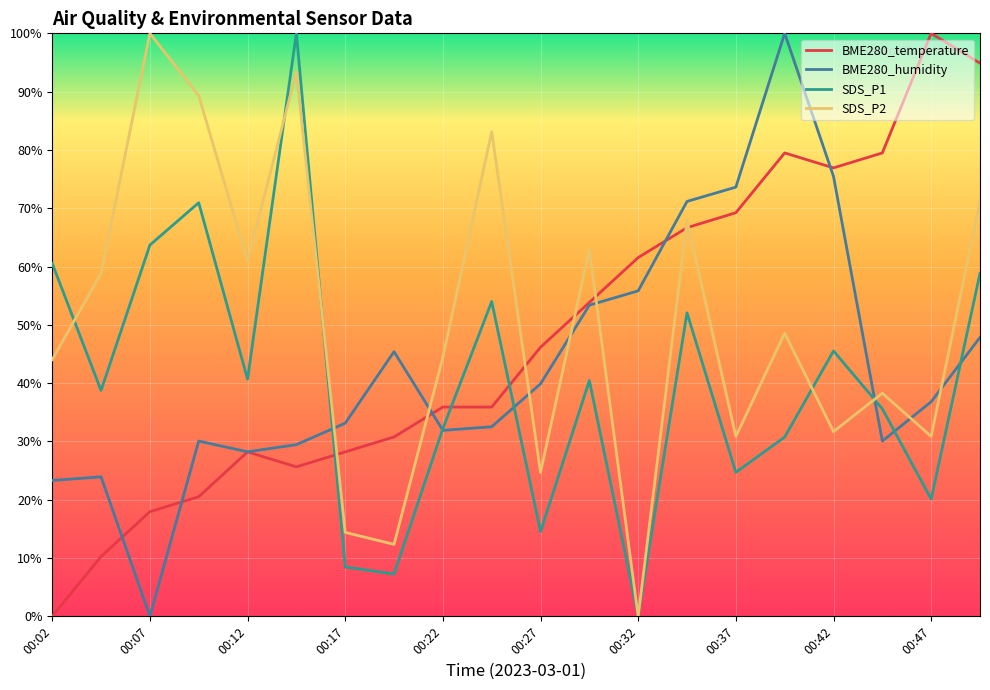

List the series in order of their overall mean, lowest first.

SDS_P1, BME280_humidity, BME280_temperature, SDS_P2